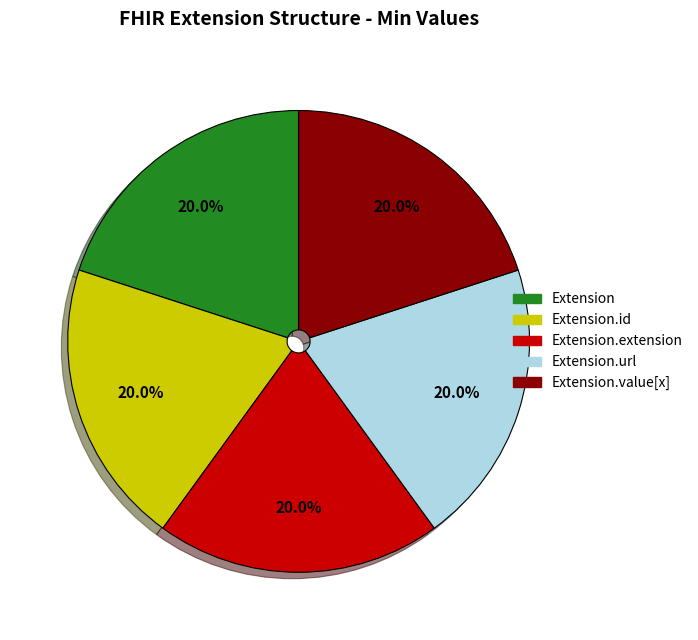

Does any single category account for the majority?

No